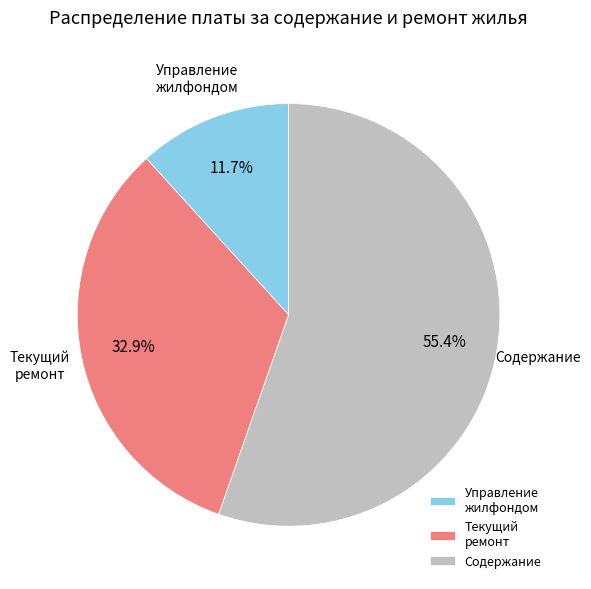

Combined, what portion of the pie is Содержание and Текущий ремонт?

88.3%